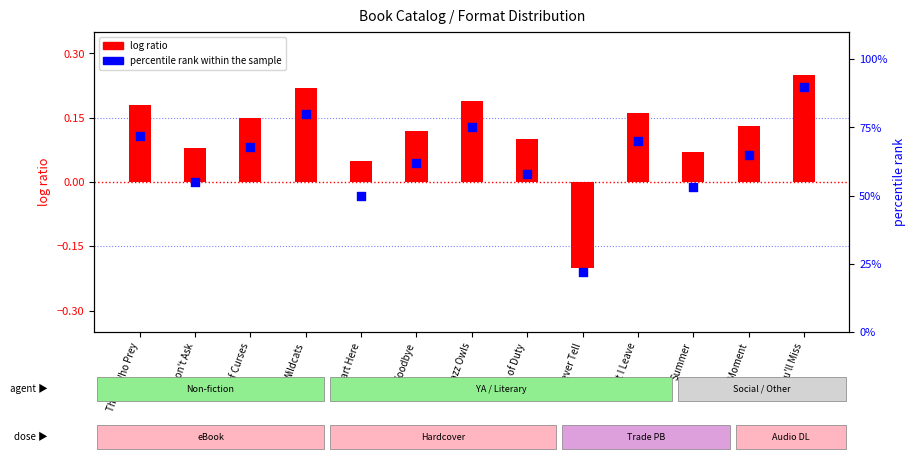

Which series has the largest Y range (max minus min)?

percentile rank within the sample